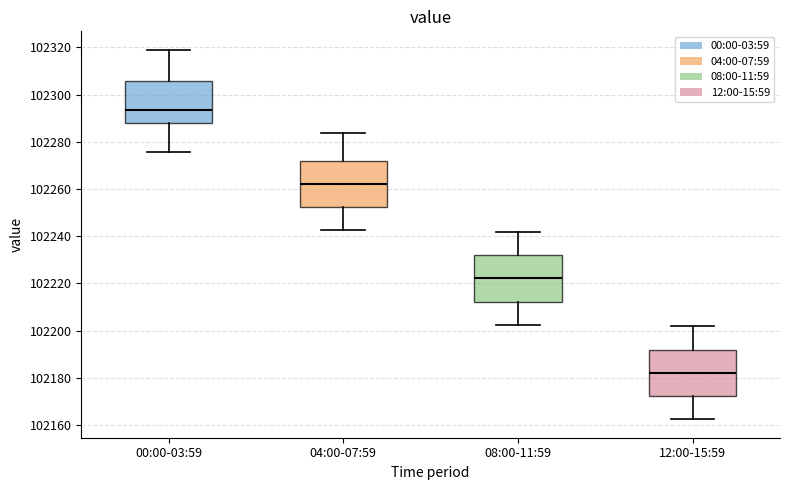

Which box has the highest median line?

00:00-03:59